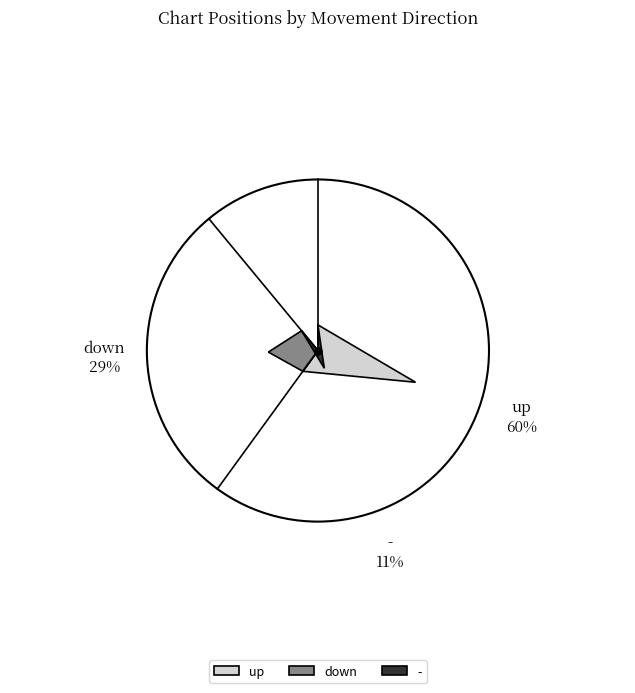

What is the change in value from down to -?

-18